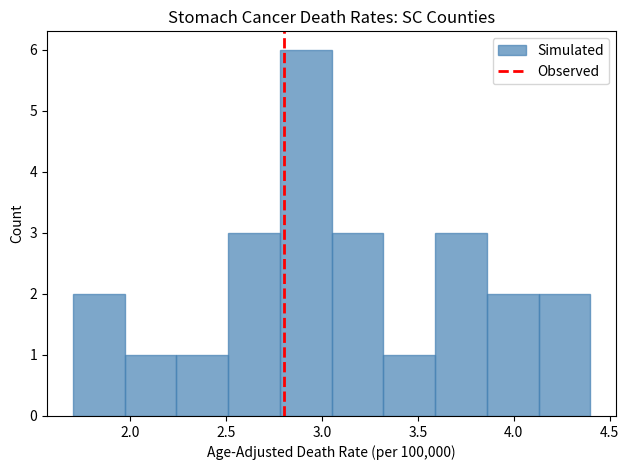

Reading left to right, transcribe this chart: for each bar, give the range it covers on the x-axis and its height. Neither the bar edges nor the heights are printed on the chart, so give them approximately, as read against the axes.

1.70 to 1.97: 2
1.97 to 2.24: 1
2.24 to 2.51: 1
2.51 to 2.78: 3
2.78 to 3.05: 6
3.05 to 3.32: 3
3.32 to 3.59: 1
3.59 to 3.86: 3
3.86 to 4.13: 2
4.13 to 4.40: 2